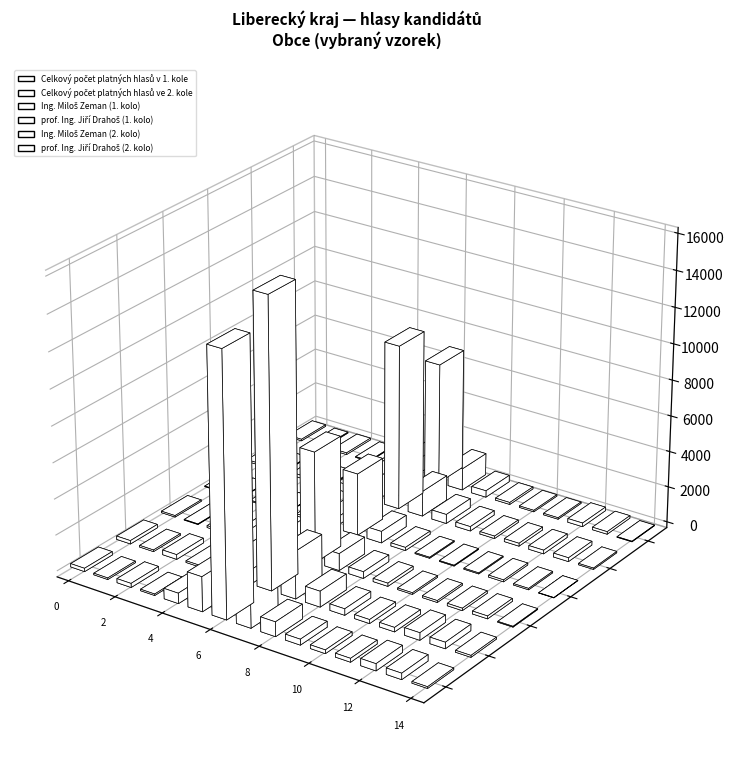

Is it true that prof. Ing. Jiří Drahoš (2. kolo) equals 51 at Blatce?

True